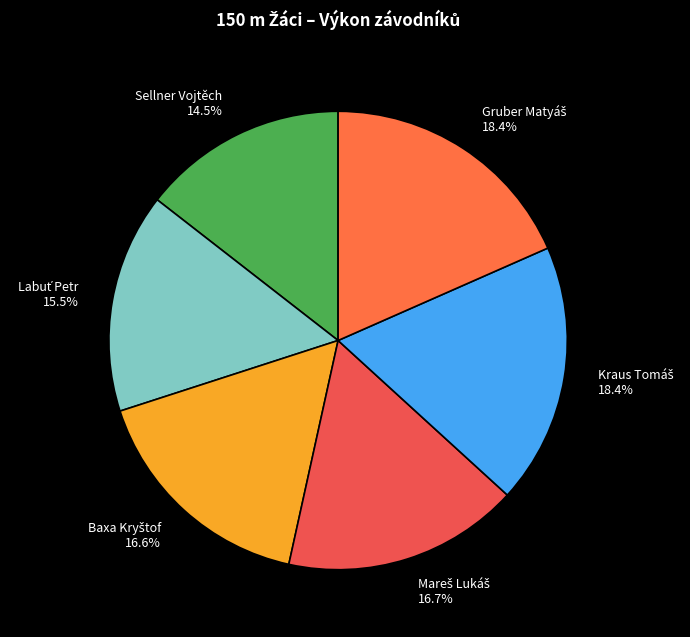

Does any single category account for the majority?

No